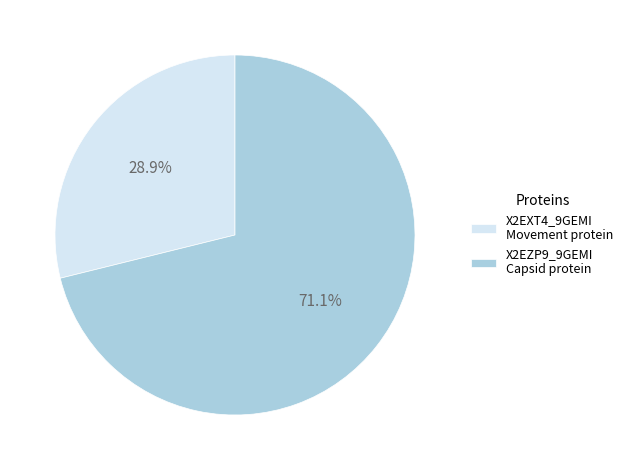

To the nearest percent, what is the difference between the largest and smallest slice percentages?

42%